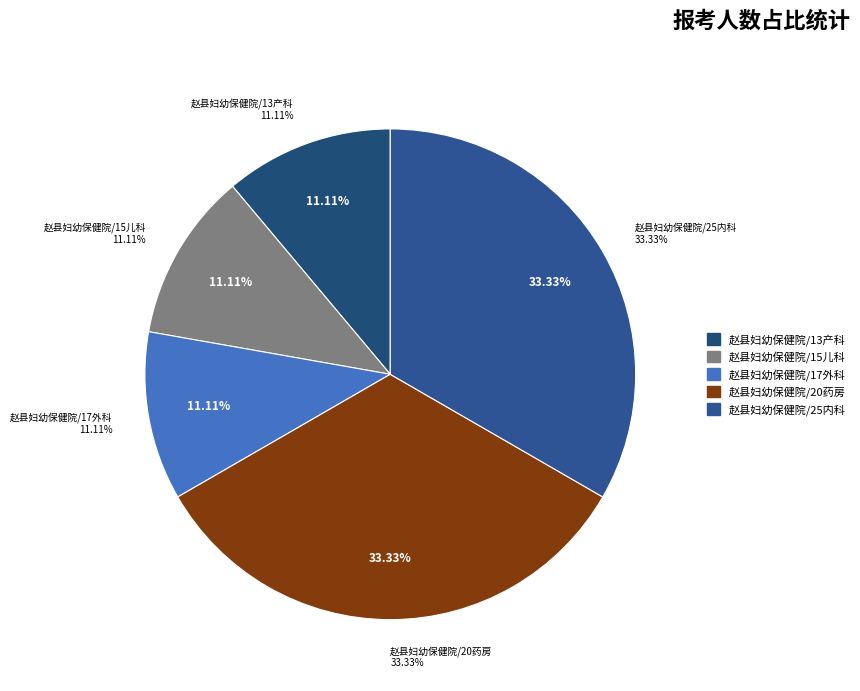

Does any single category account for the majority?

No